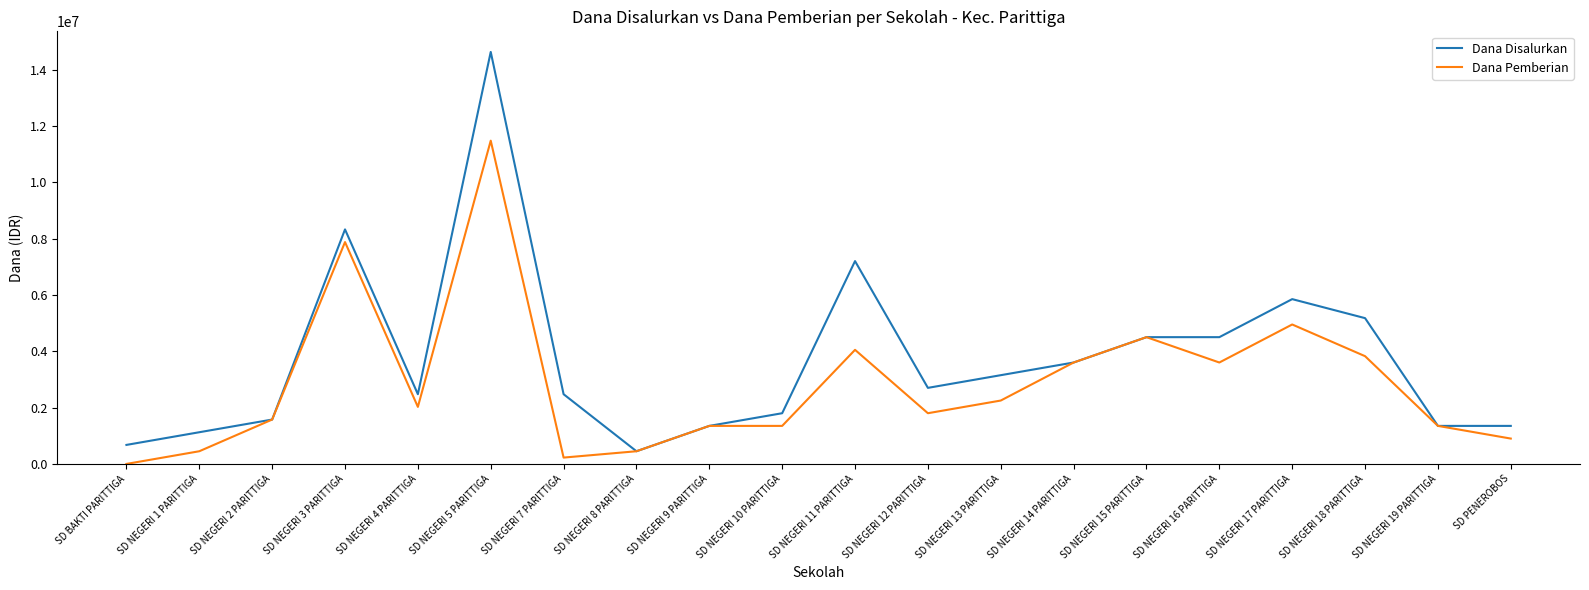

How many distinct data groups are displayed?

2